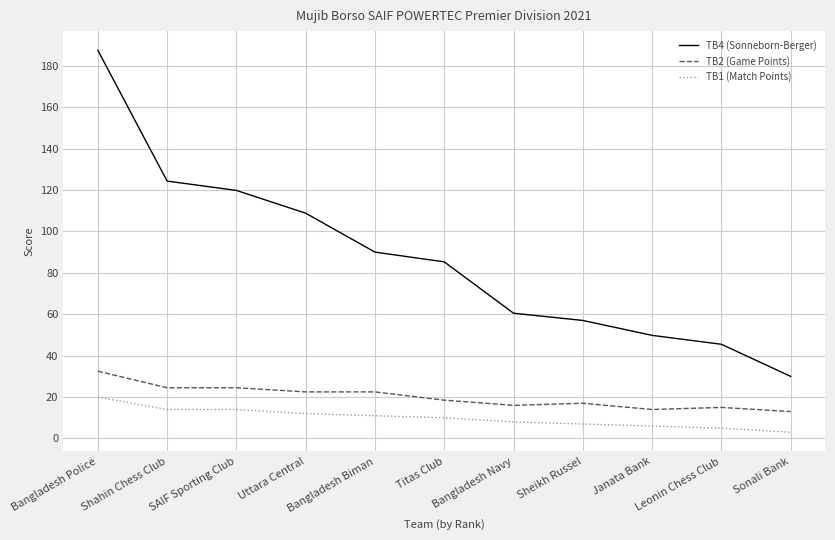

True or false: TB1 (Match Points) and TB2 (Game Points) intersect in this chart.

False